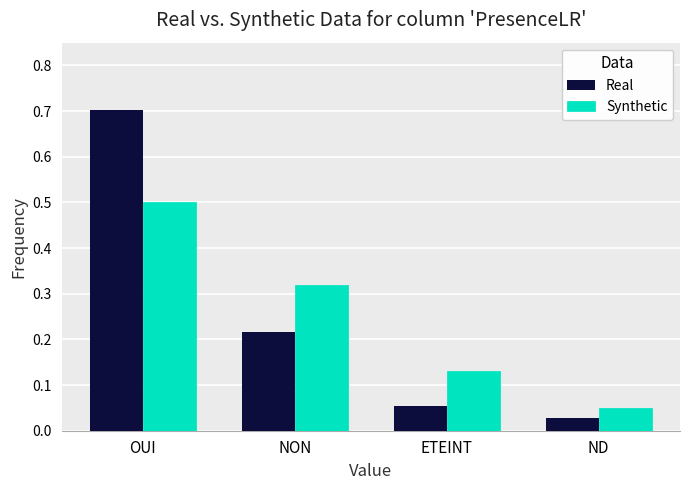

What is the sum of all Synthetic values?

1.0